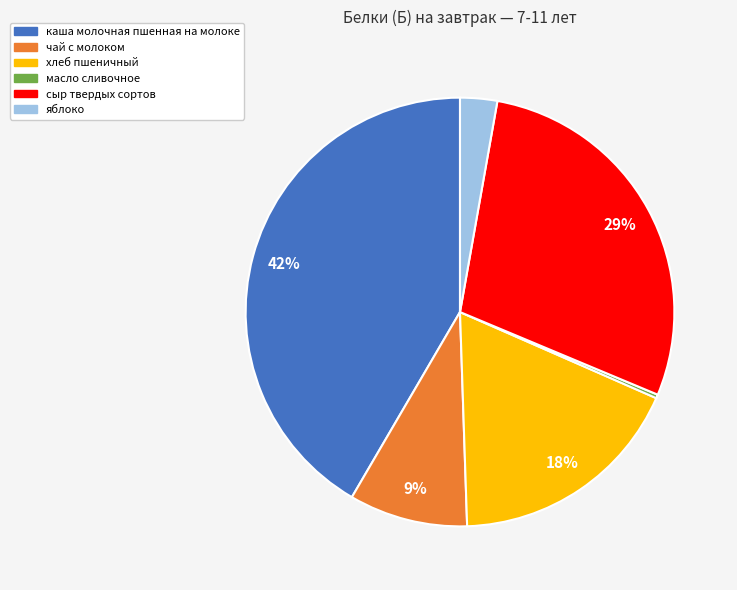

Does хлеб пшеничный represent more than half of the total?

No